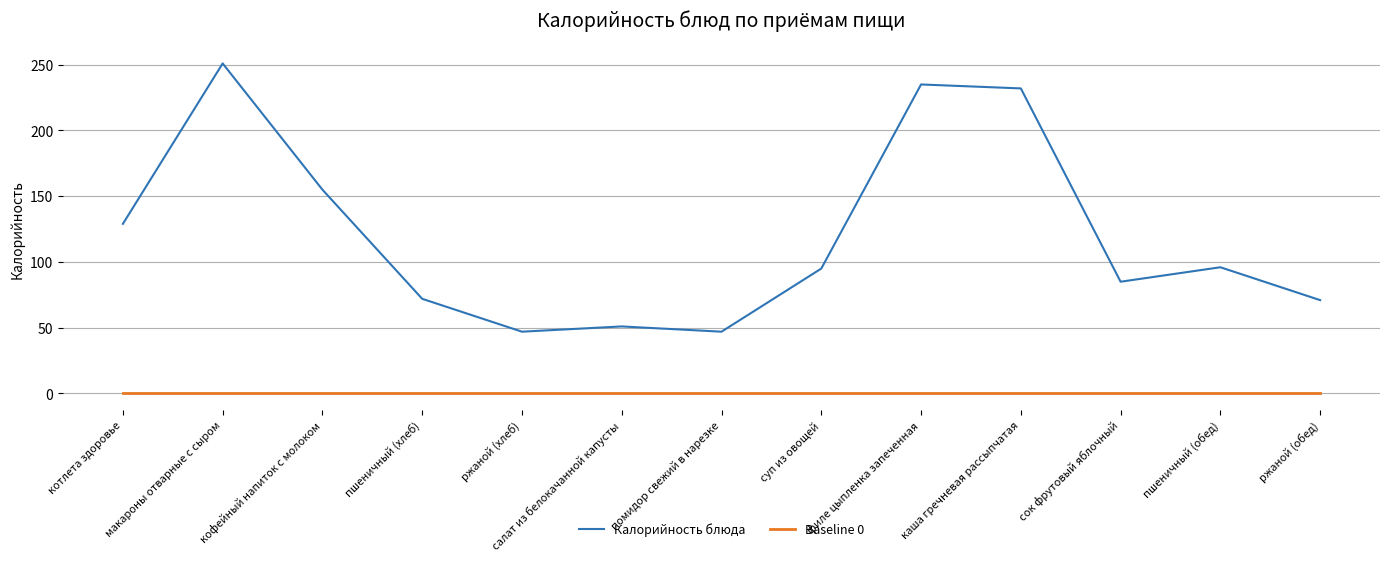

List the series in order of their overall mean, highest first.

Калорийность блюда, Baseline 0